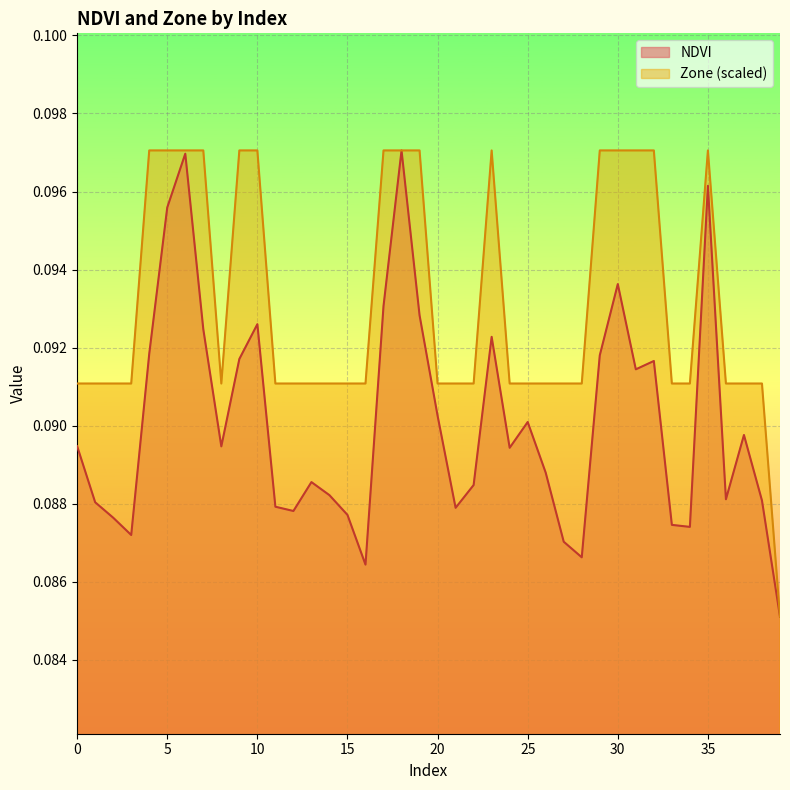

Does the chart display data point markers on the line(s)?

No